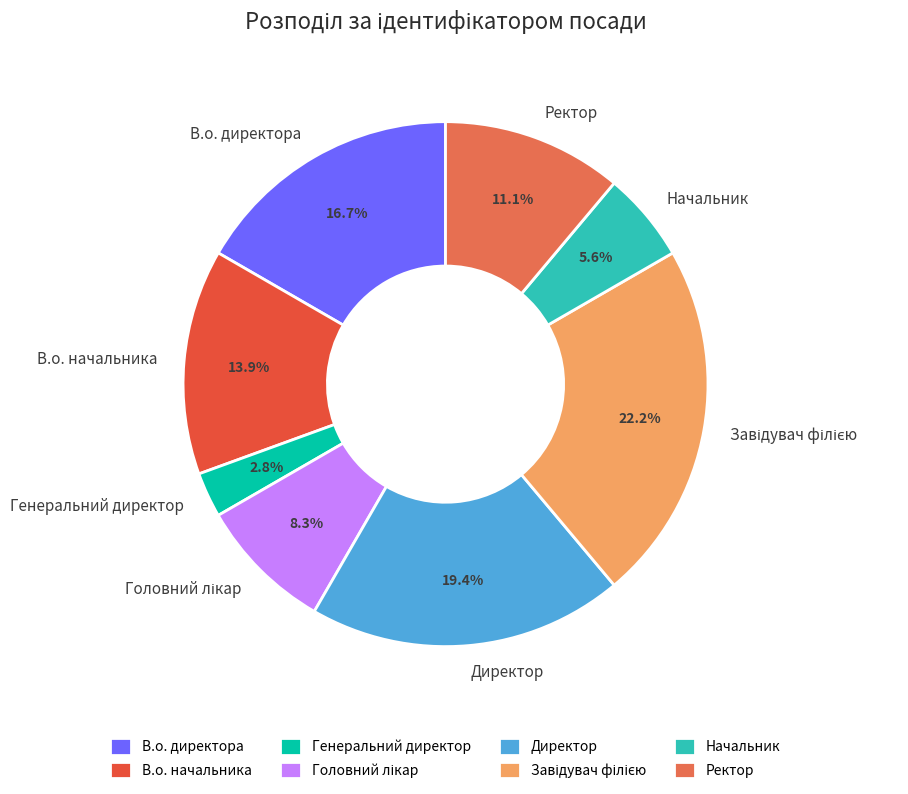

What is the smallest slice in the pie chart?

Генеральний директор